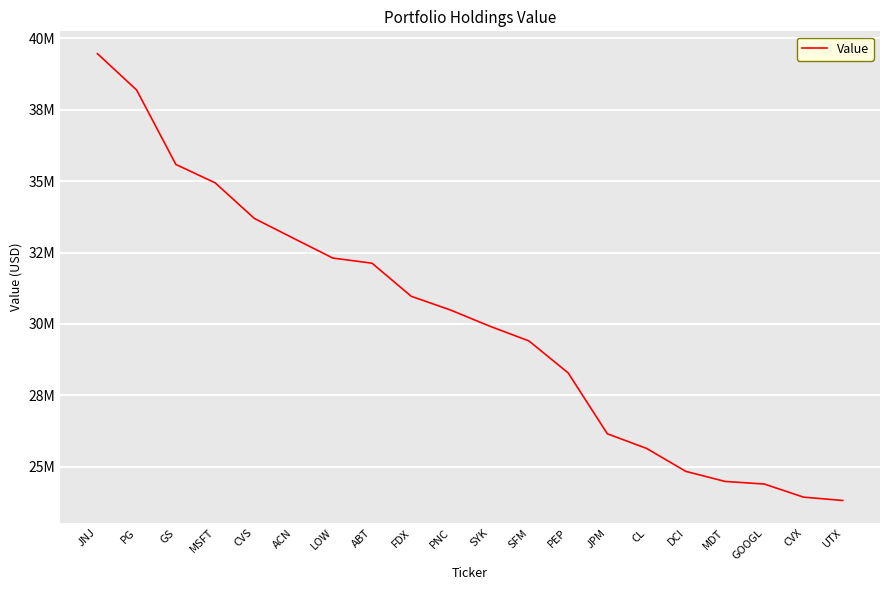

What is the change in value from SYK to SFM?

-518000